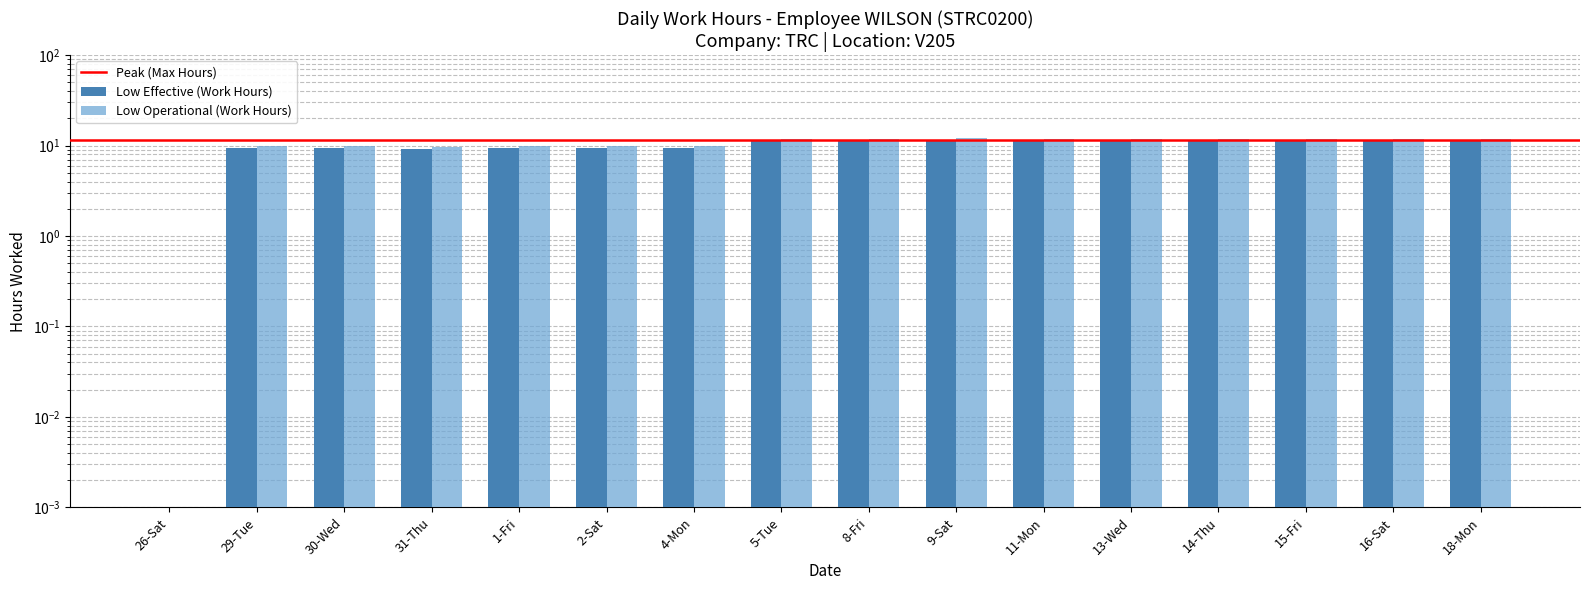

What is the sum of the values at 5-Tue and 8-Fri?

22.6